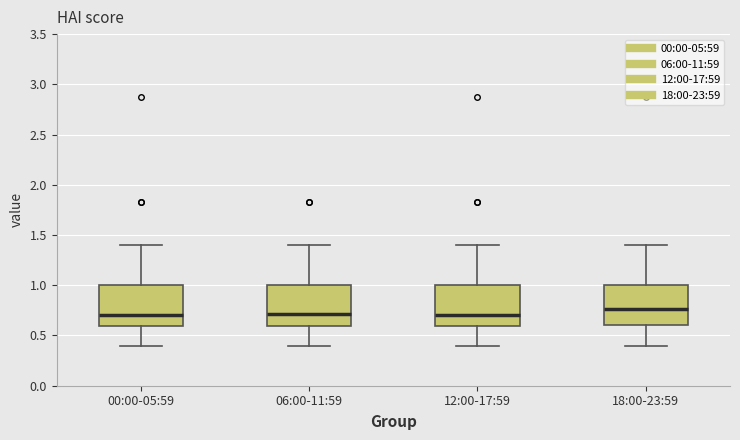

Where is the lower edge of the box for 06:00-11:59 on the y-axis? The values are not printed on the chart, so give them approximately, as read against the axis.

0.60